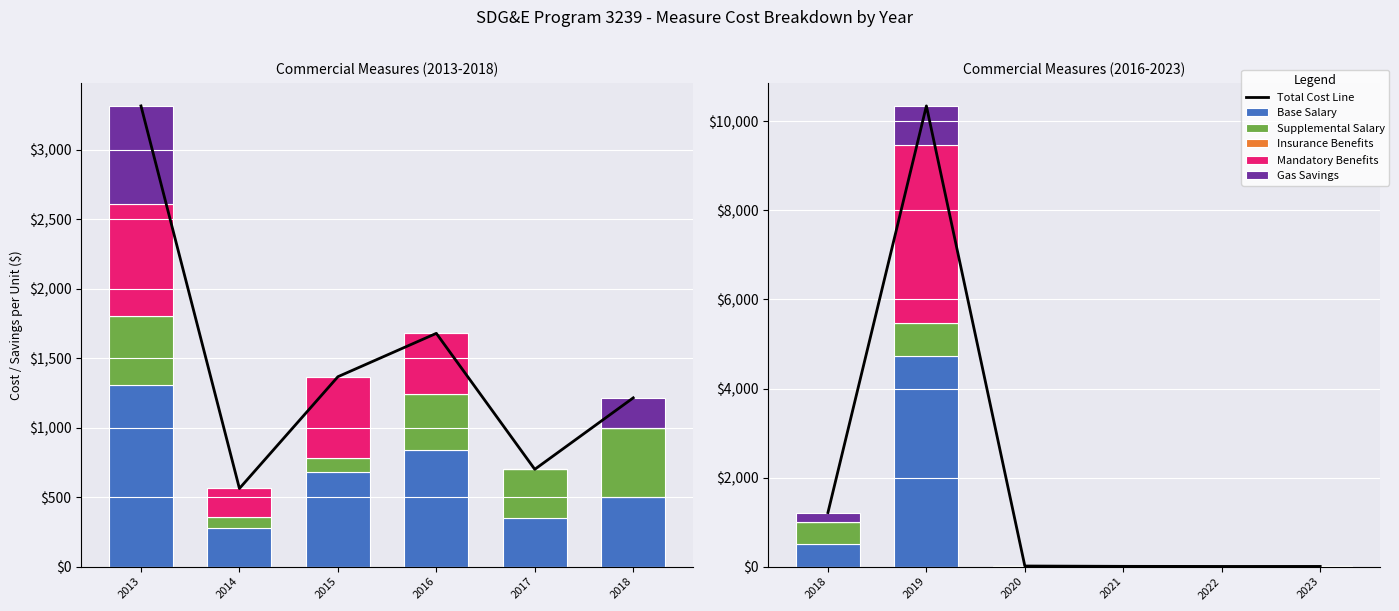

How many bars are there in each group?

6